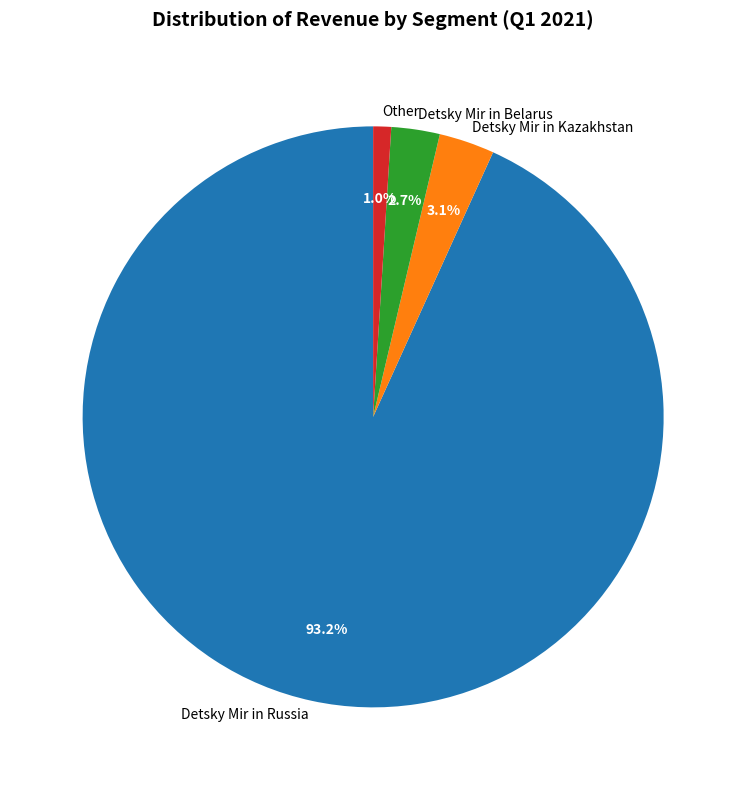

To the nearest percent, what is the average slice percentage?

25%